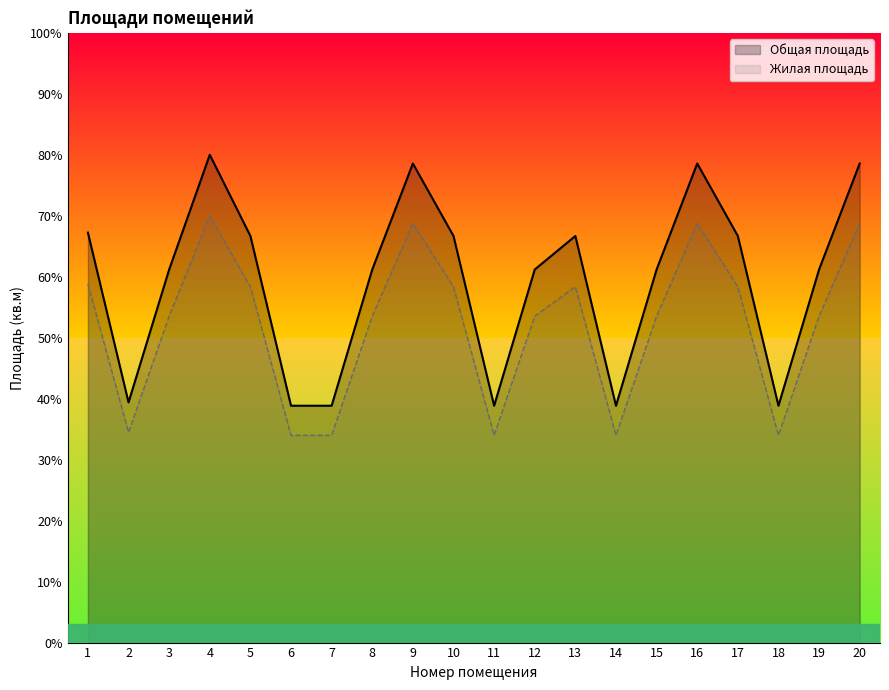

How many interior local peaks does the Общая площадь series have?

4